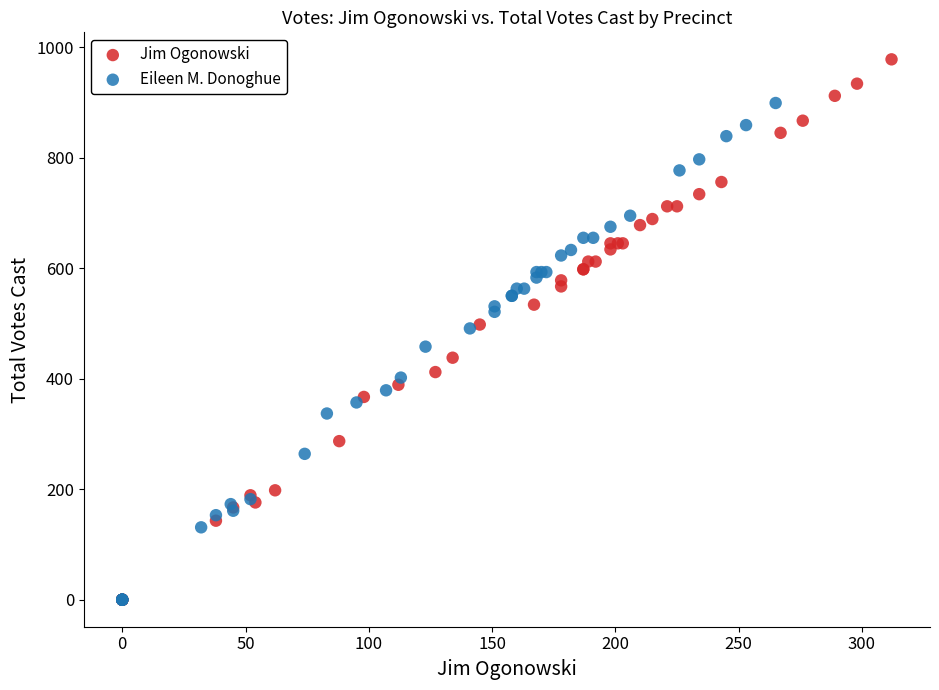

Which series reaches the maximum Y coordinate?

Jim Ogonowski